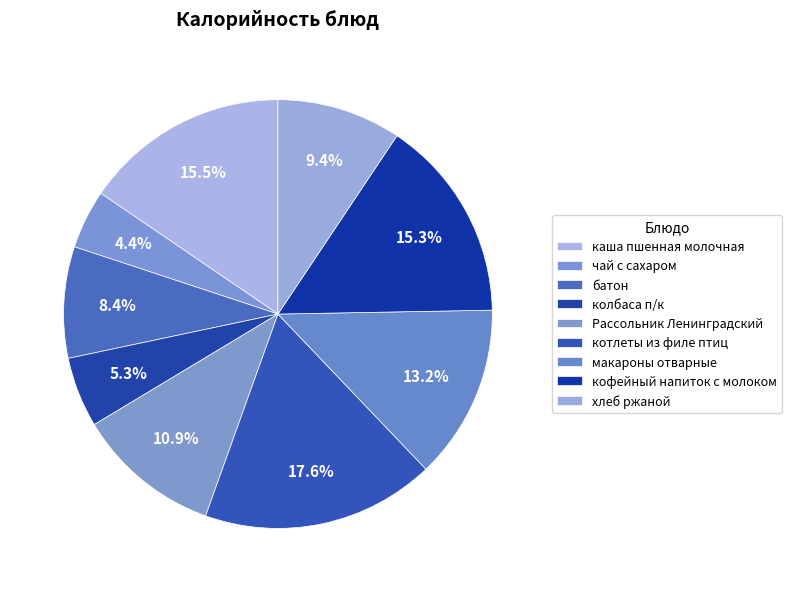

How many segments does this pie chart have?

9